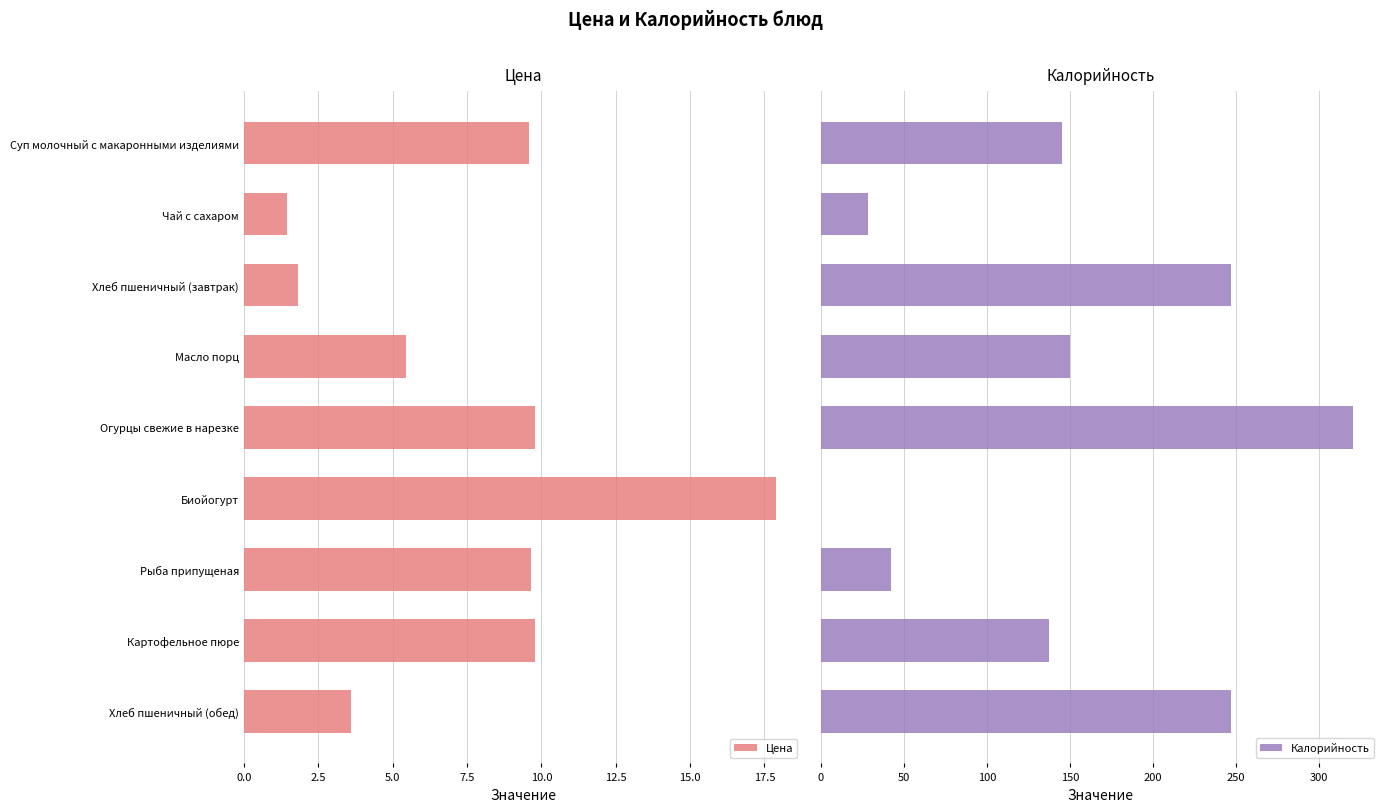

What is the difference between the second highest and minimum values in the Калорийность series?

247.0